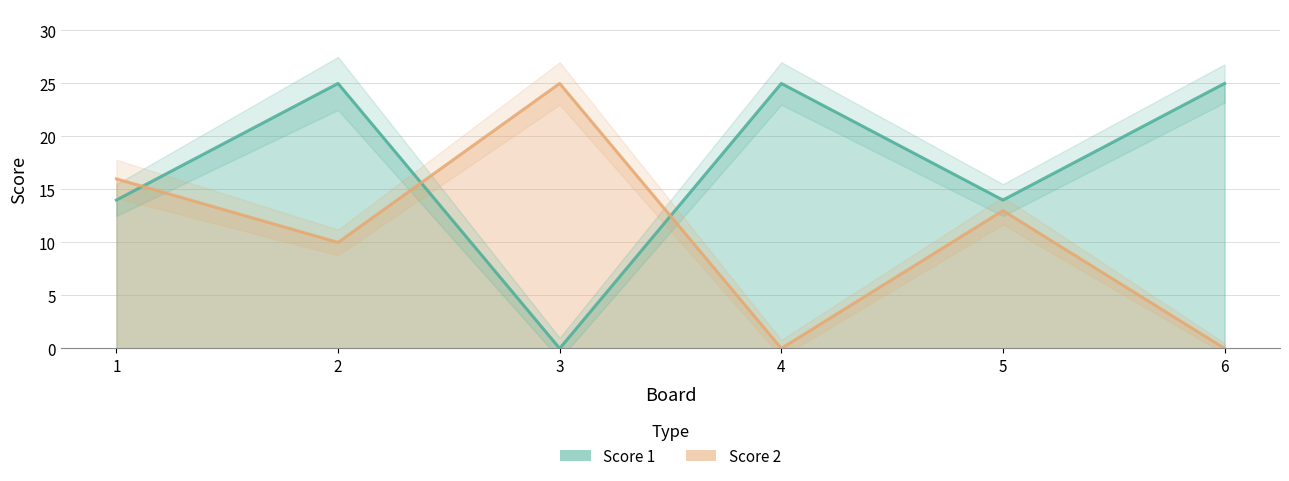

How many Score 1 values are between 14 and 25?

5